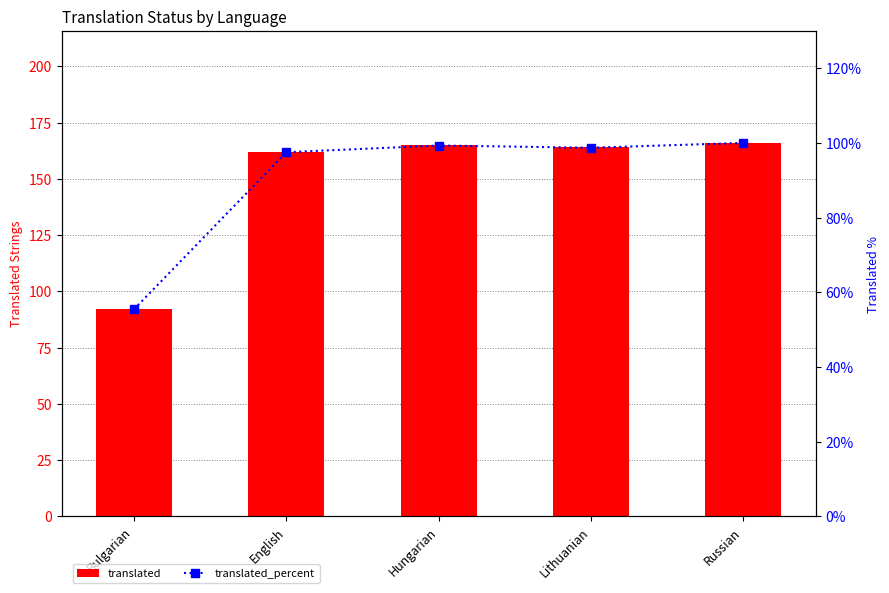

What are all the series names shown in the legend?

translated, translated_percent